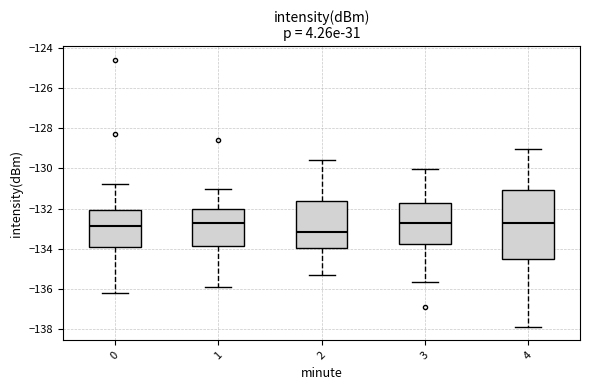

Comparing the boxes themselves (not the whiskers), which one is the tallest?

4